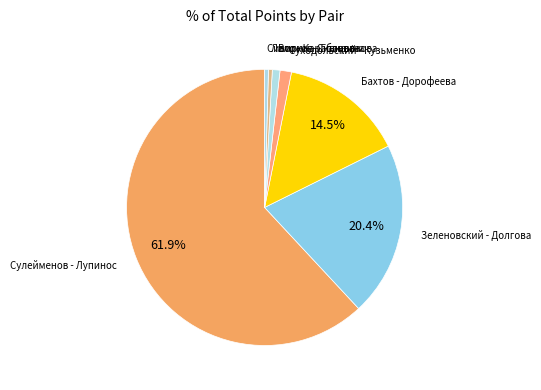

Rank the categories by value from lowest to highest.

Лало - Карабанова, Сивирин - Сивирина, Волков - Голованова, Суходольский - Кузьменко, Бахтов - Дорофеева, Зеленовский - Долгова, Сулейменов - Лупинос